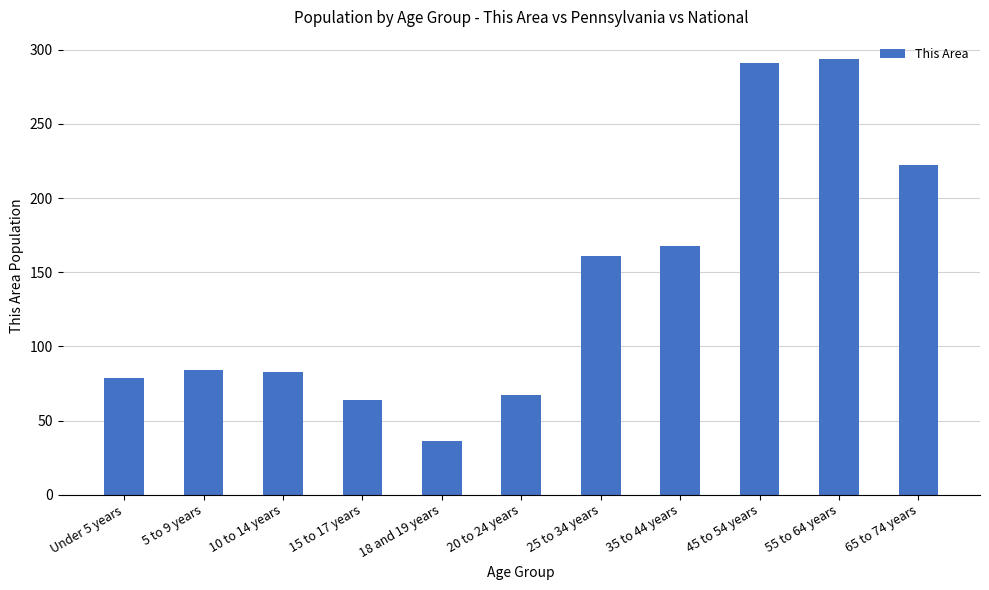

Which category has the lowest value across all series?

18 and 19 years